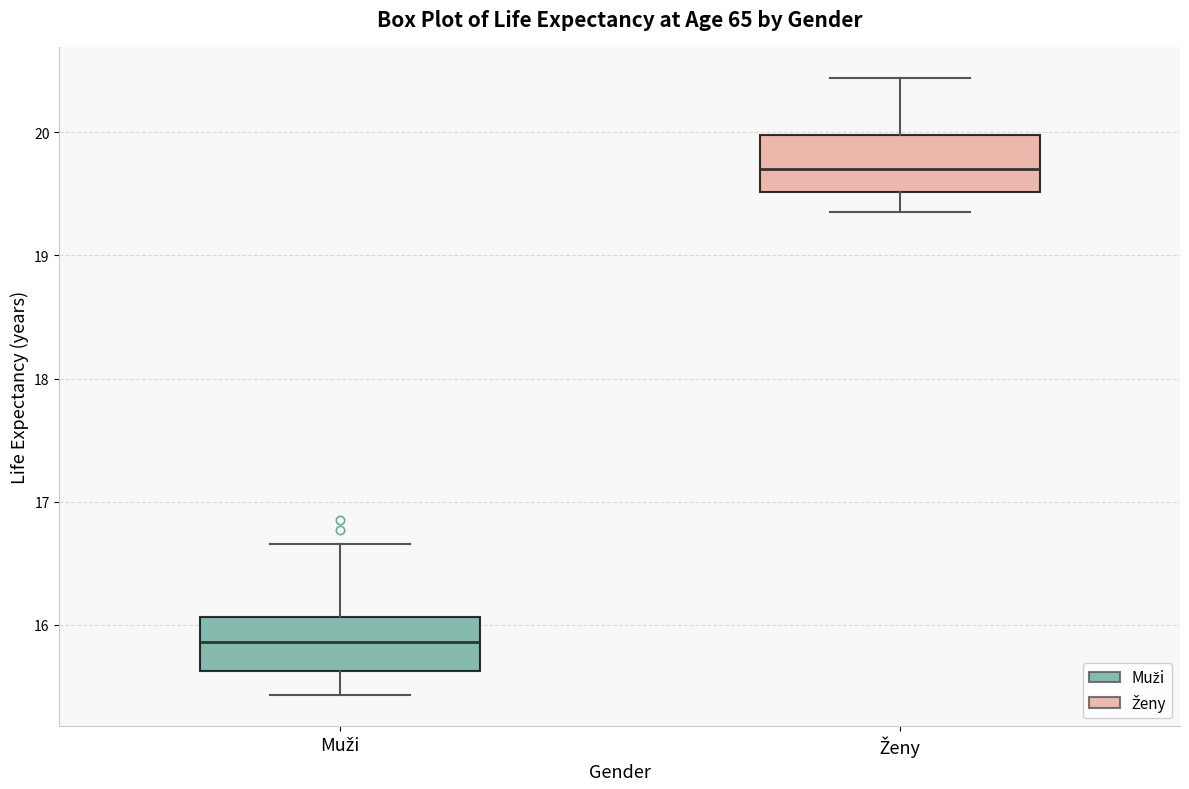

Reading left to right, transcribe this box plot: for each box, give where its median line is, the range the box spans, and where its two whiskers end, as read against the y-axis. The values are not printed on the chart, so give them approximately, as read against the axis.

Muži: median 15.9, box 15.6 to 16.1, whiskers 15.4 to 16.7
Ženy: median 19.7, box 19.5 to 20.0, whiskers 19.4 to 20.4